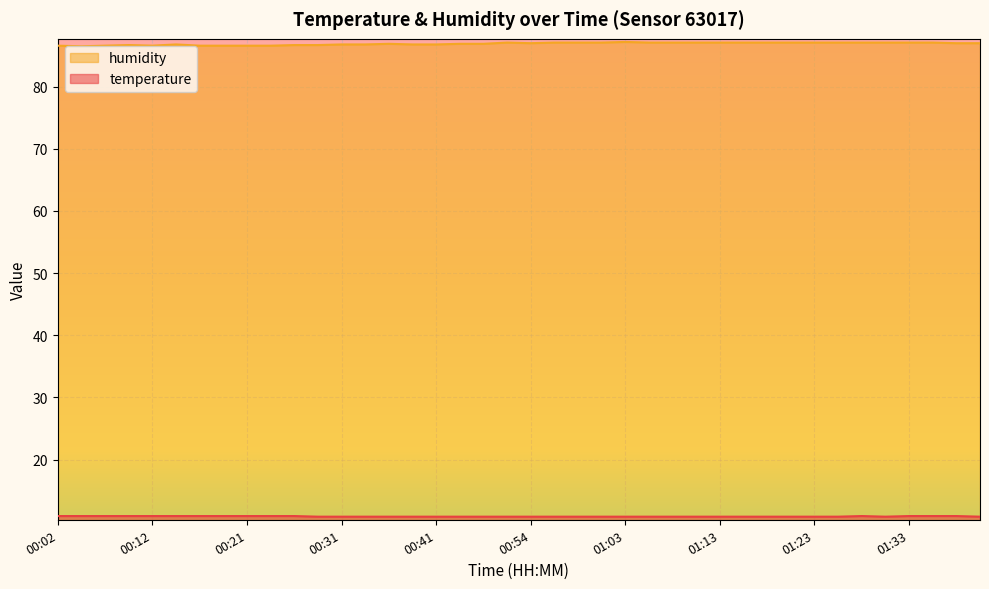

Reading right to left, transcribe all the data shown in this chart.

temperature: 10.8	10.9	10.9	10.9	10.8	10.9	10.8	10.8	10.8	10.8	10.8	10.8	10.8	10.8	10.8	10.8	10.8	10.8	10.8	10.8	10.8	10.8	10.8	10.8	10.8	10.8	10.8	10.8	10.8	10.9	10.9	10.9	10.9	10.9	10.9	10.9	10.9	10.9	10.9	10.9
humidity: 87.0	87.0	87.1	87.1	87.1	87.1	87.1	87.1	87.1	87.1	87.1	87.1	87.1	87.1	87.1	87.2	87.1	87.1	87.1	87.0	87.1	86.9	86.9	86.8	86.8	86.9	86.8	86.8	86.7	86.7	86.6	86.6	86.6	86.6	86.8	86.6	86.7	86.6	86.5	86.6